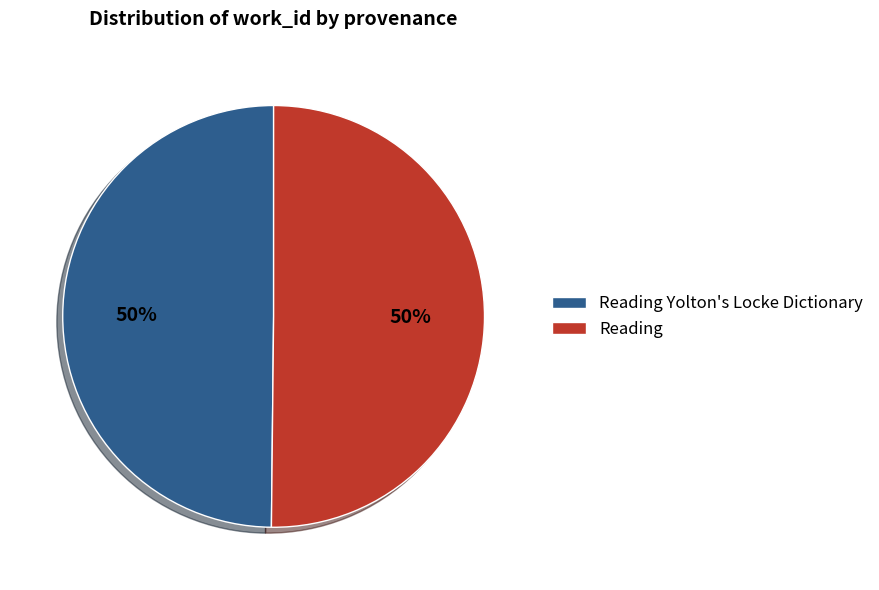

To the nearest percent, what percentage of the pie is Reading Yolton's Locke Dictionary?

50%